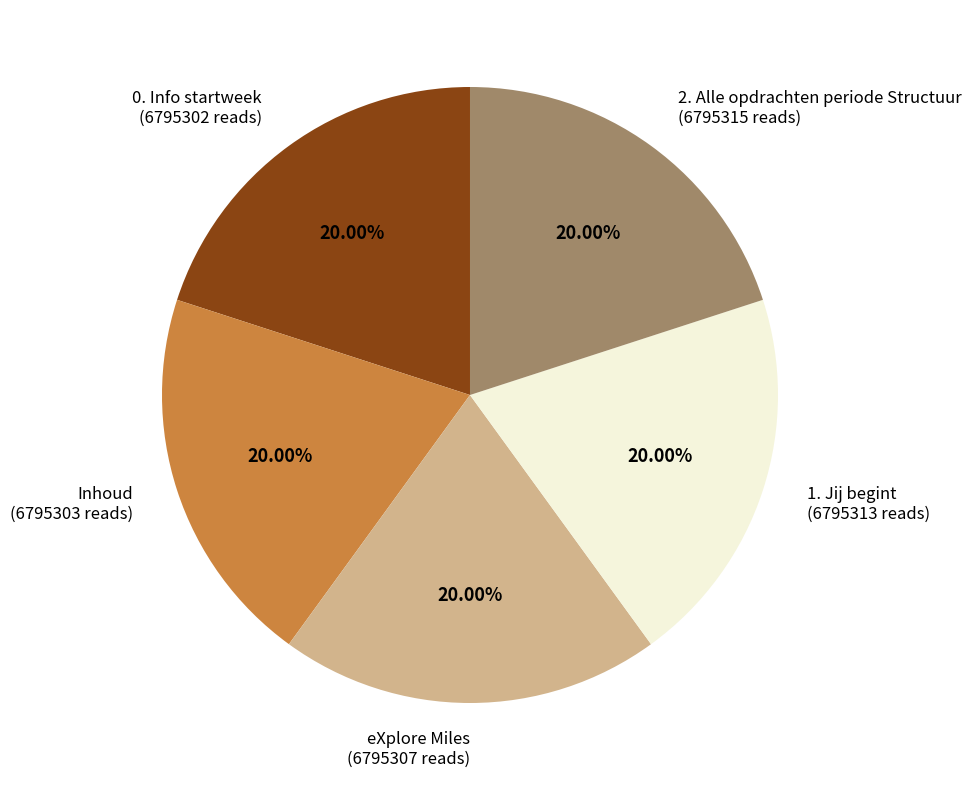

Does any single category account for the majority?

No